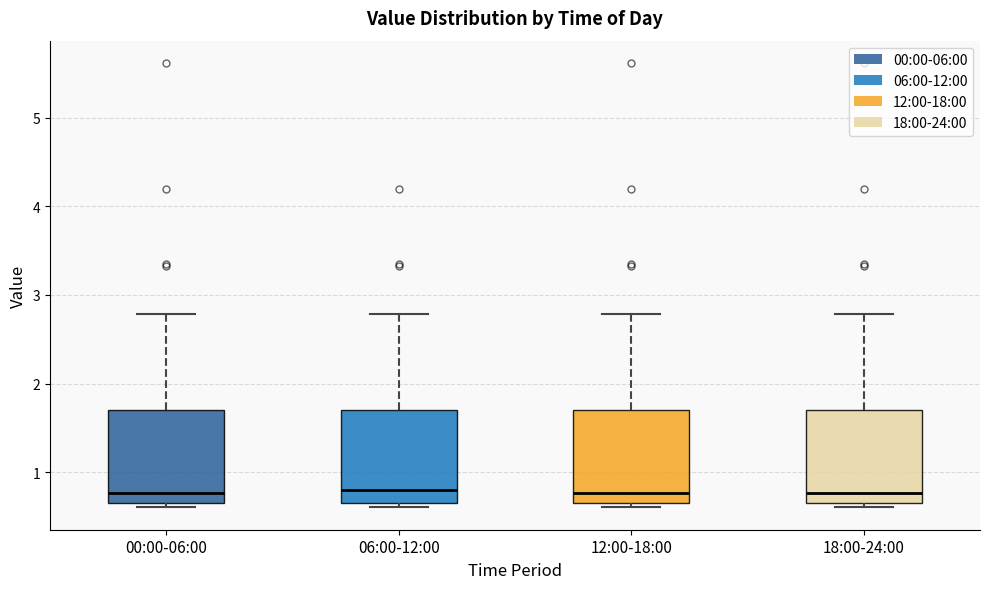

Where is the lower edge of the box for 18:00-24:00 on the y-axis? The values are not printed on the chart, so give them approximately, as read against the axis.

0.7